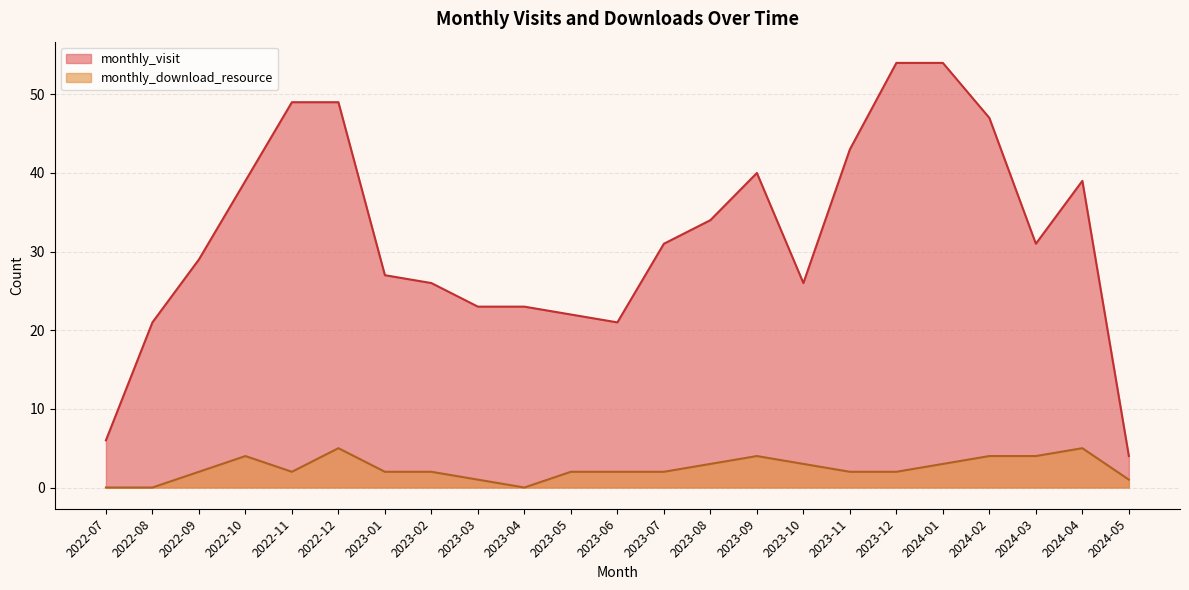

Which series has the widest spread of values?

monthly_visit